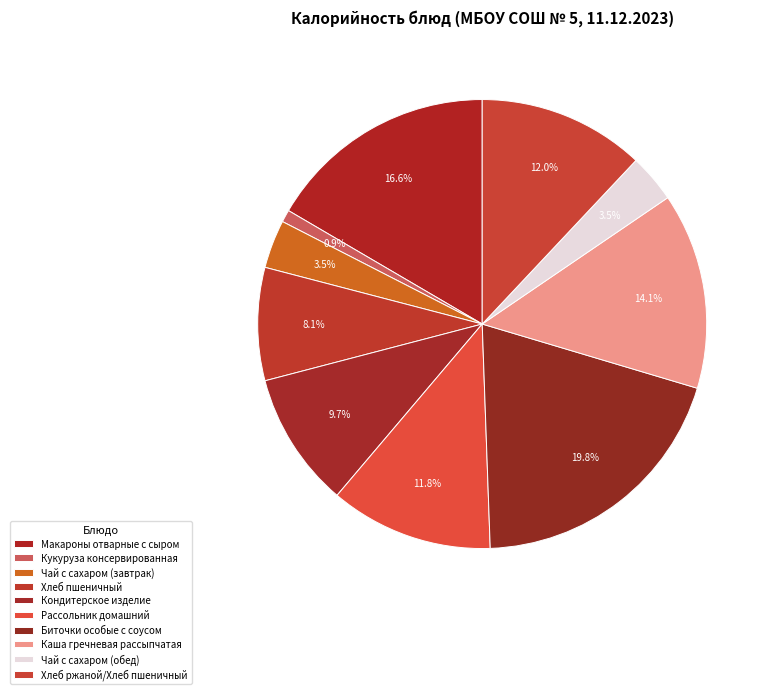

Does Биточки особые с соусом account for over 50% of the chart?

No